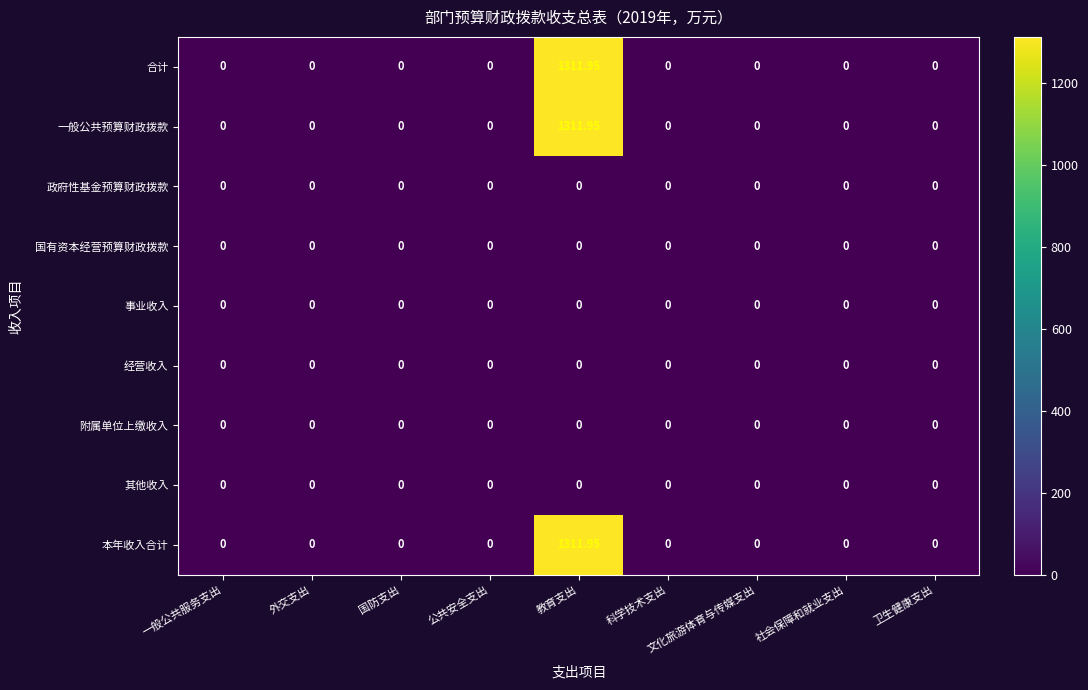

What is the greatest value displayed?

1312.0